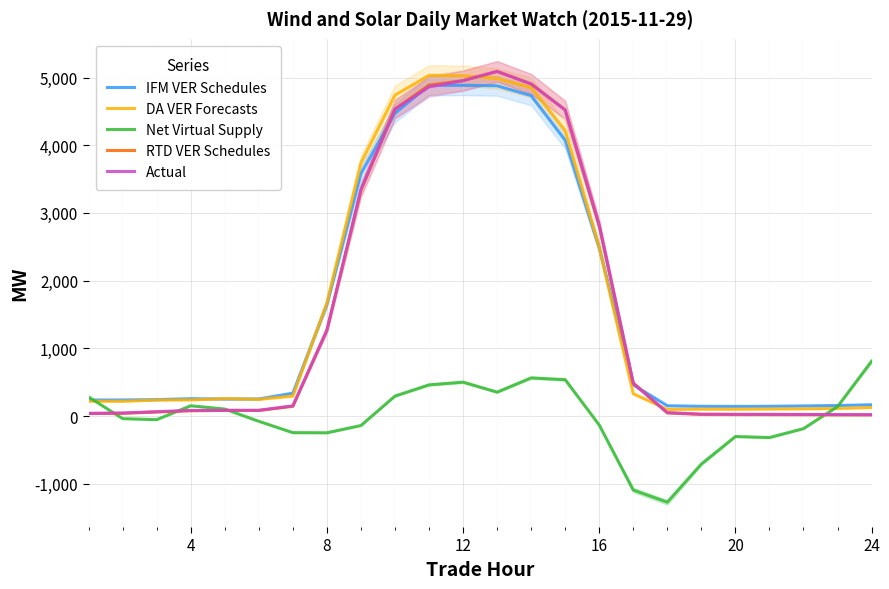

What is the highest value of the DA VER Forecasts series?

5031.6